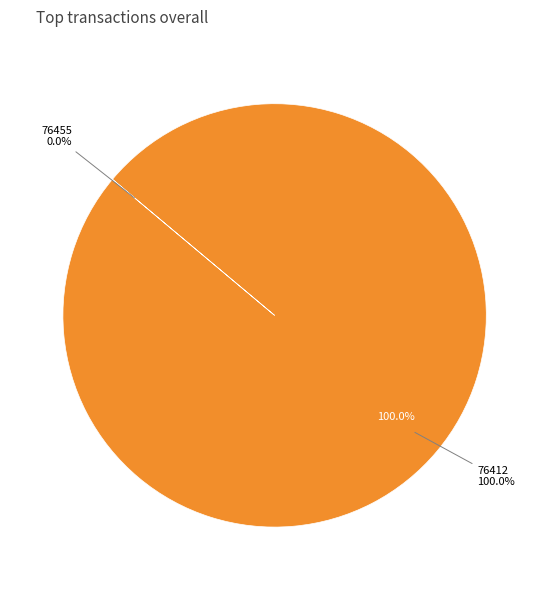

What is the change in value from 76455 to 76412?

+38460